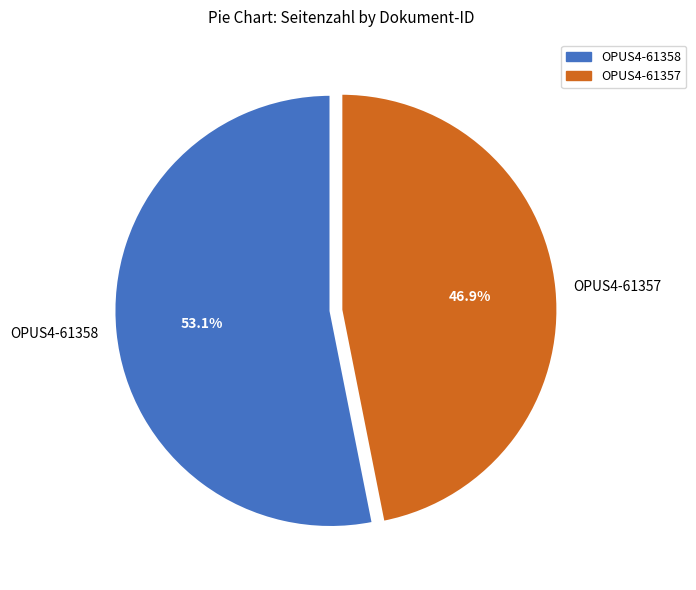

Count the number of slices in the pie.

2